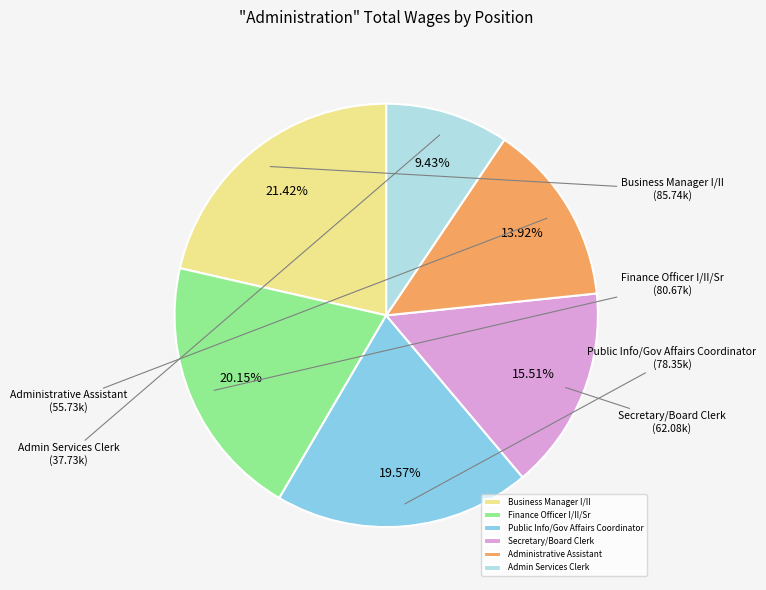

Which slice is the smallest?

Admin Services Clerk